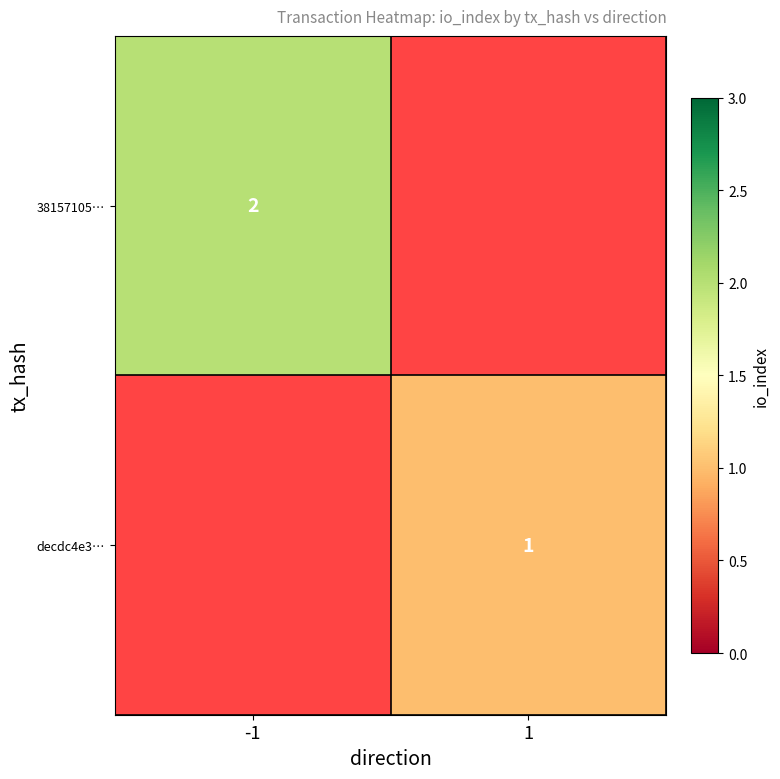

At which category does the chart reach its minimum across all series?

1